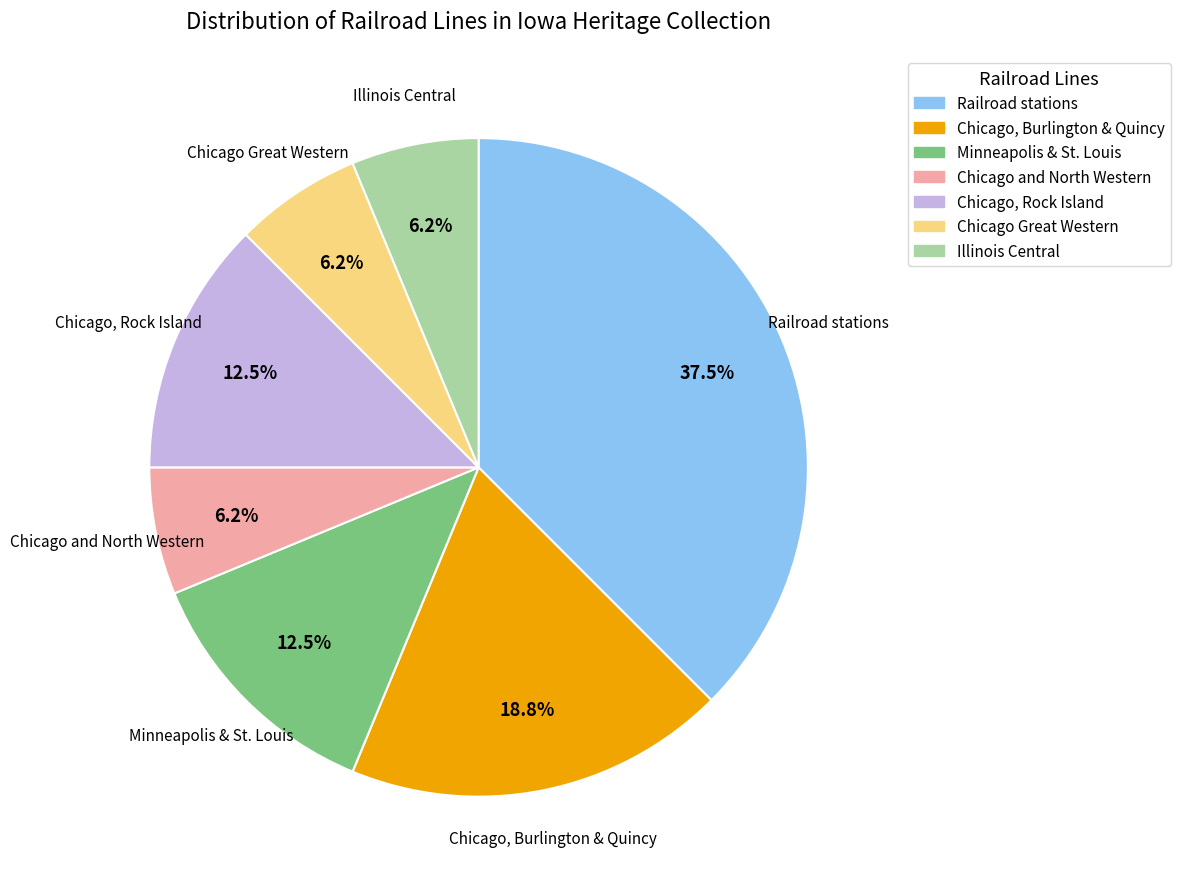

Is it true that Chicago, Rock Island is 20% of the pie?

False